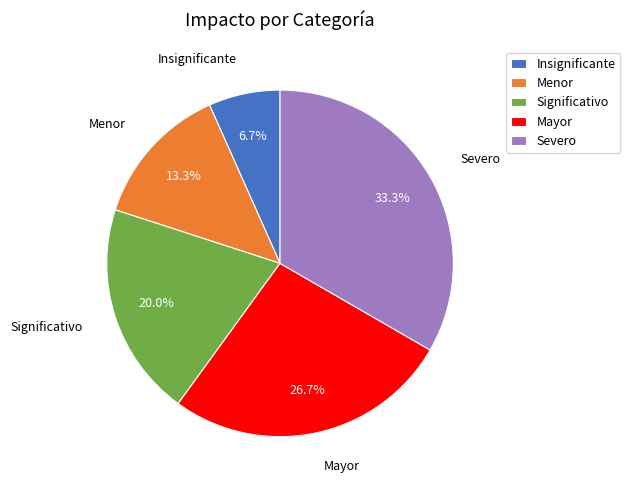

Approximately how many times larger is the value at Significativo compared to Insignificante?

3.0